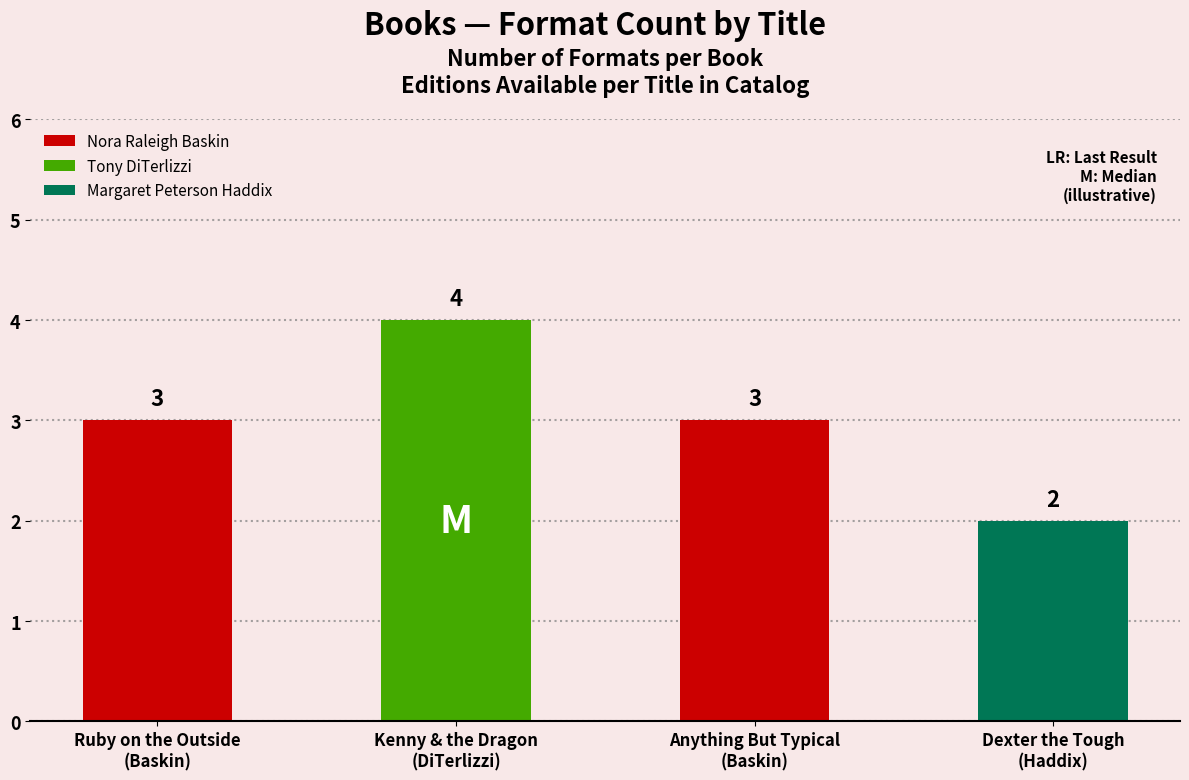

What is the change in value from Anything But Typical
(Baskin) to Dexter the Tough
(Haddix)?

-1